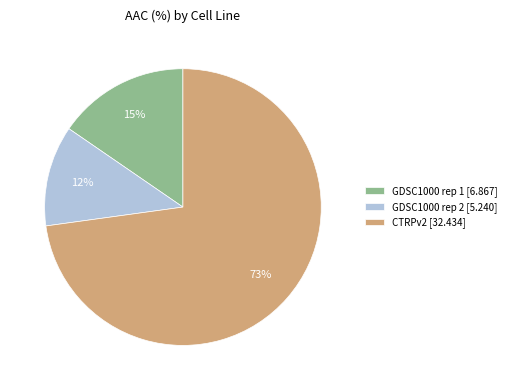

Does CTRPv2 represent more than half of the total?

Yes